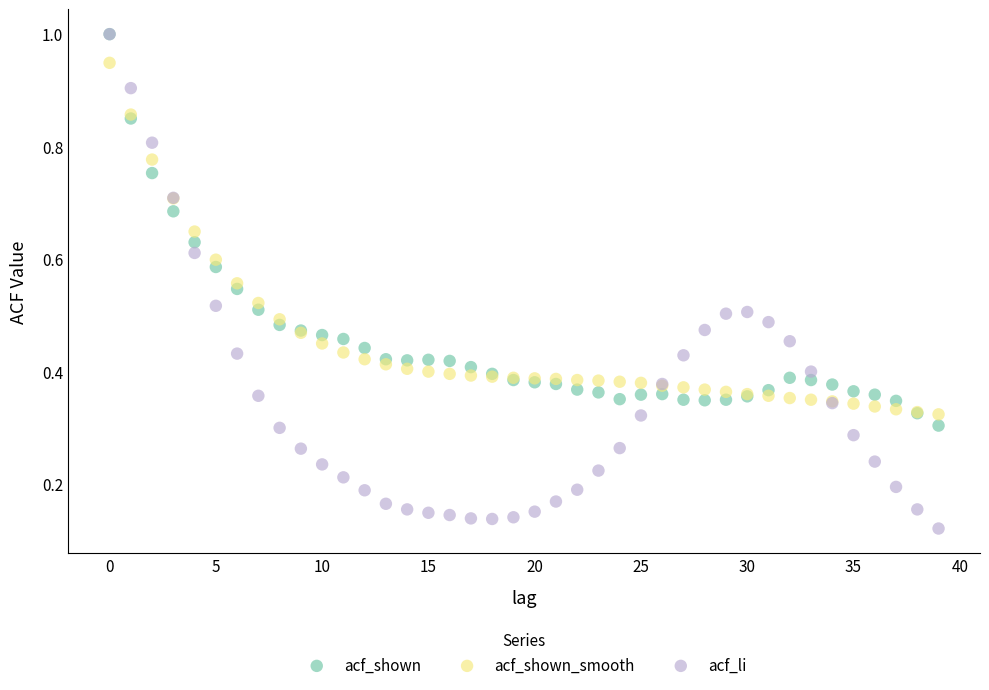

What are all the series names shown in the legend?

acf_shown, acf_shown_smooth, acf_li